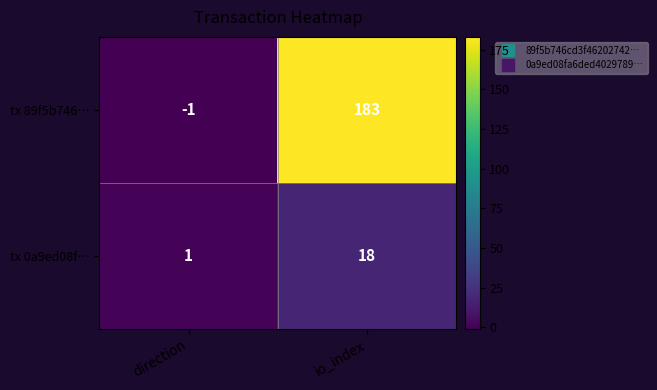

Where is tx 0a9ed08f… nearest to the value 9?

direction